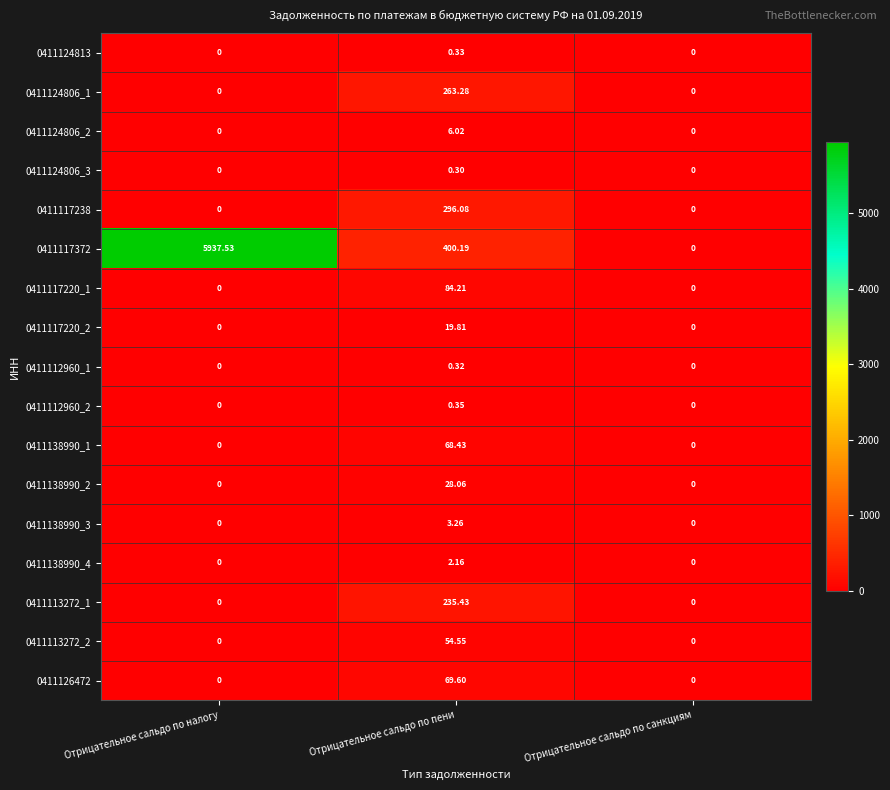

Is the value of 0411124806_2 at Отрицательное сальдо по пени greater than the value of 0411138990_4 at Отрицательное сальдо по санкциям?

Yes